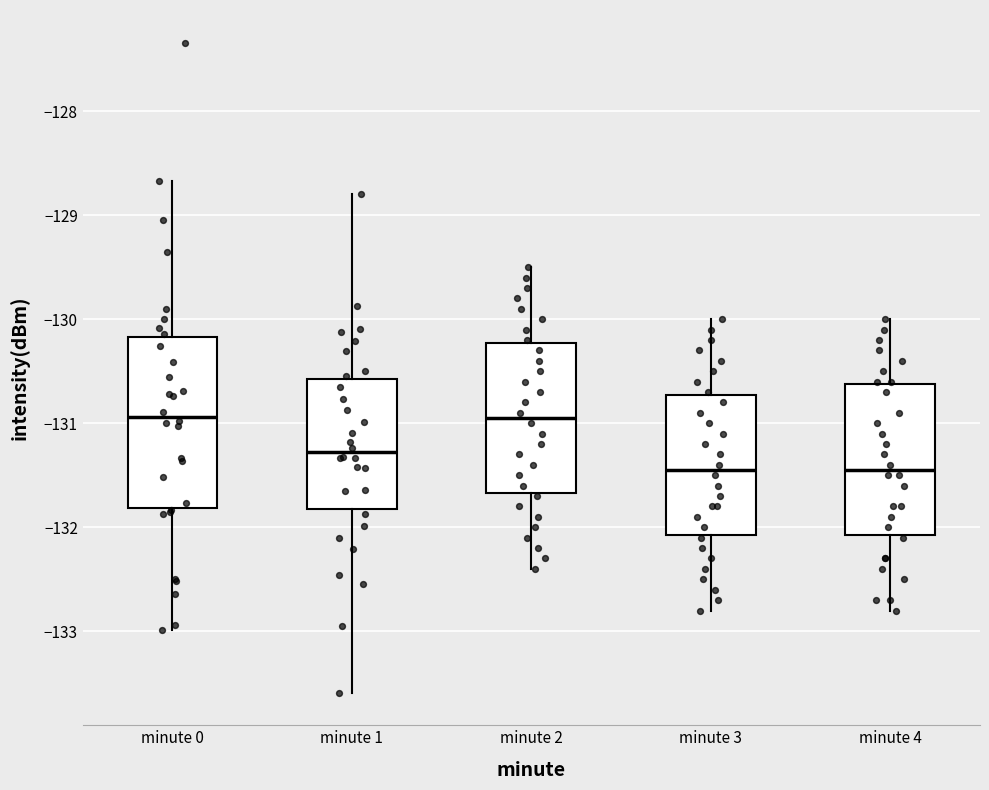

Reading left to right, read every box against the y-axis: the position of its median line, the range the box covers, and the ends of its whiskers. The values are not printed on the chart, so give them approximately, as read against the axis.

minute 0: median -130.9, box -131.8 to -130.2, whiskers -133.0 to -128.7
minute 1: median -131.3, box -131.8 to -130.6, whiskers -133.6 to -128.8
minute 2: median -130.9, box -131.7 to -130.2, whiskers -132.4 to -129.5
minute 3: median -131.4, box -132.1 to -130.7, whiskers -132.8 to -130.0
minute 4: median -131.4, box -132.1 to -130.6, whiskers -132.8 to -130.0